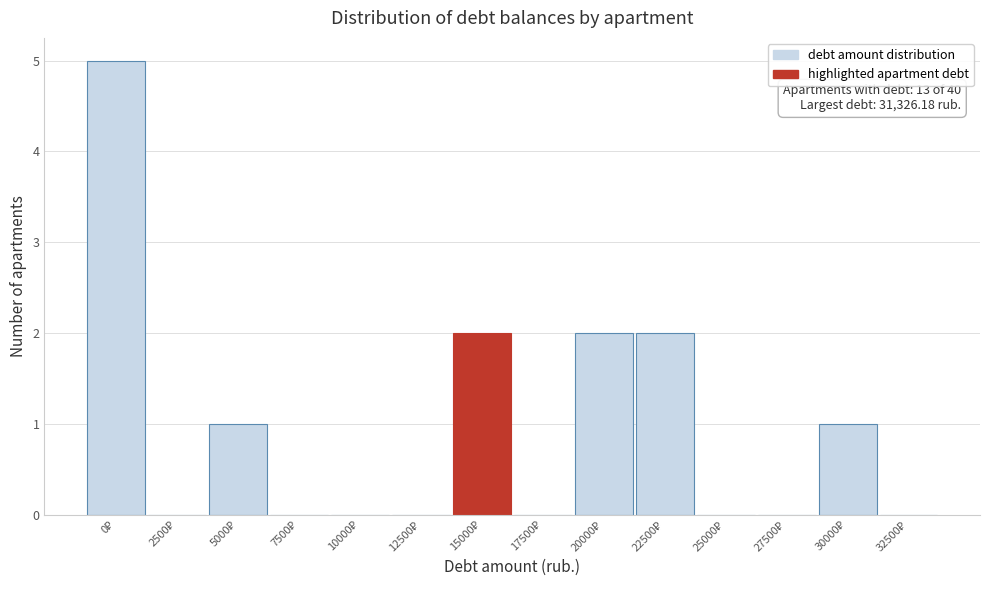

What is the maximum value shown in the chart?

5